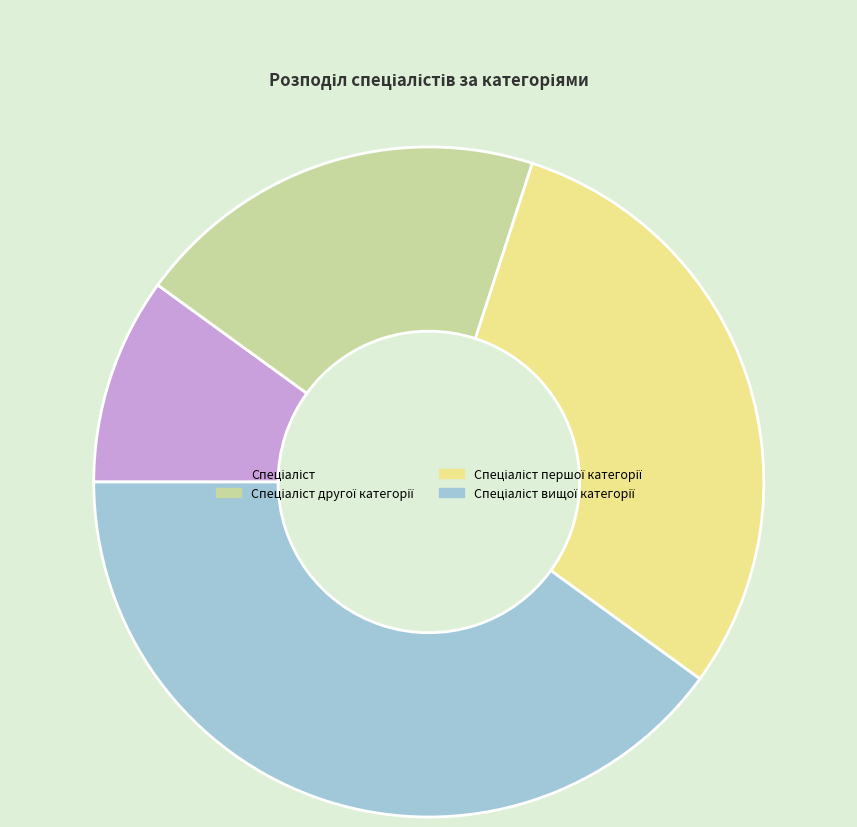

Is there a majority slice in this chart?

No